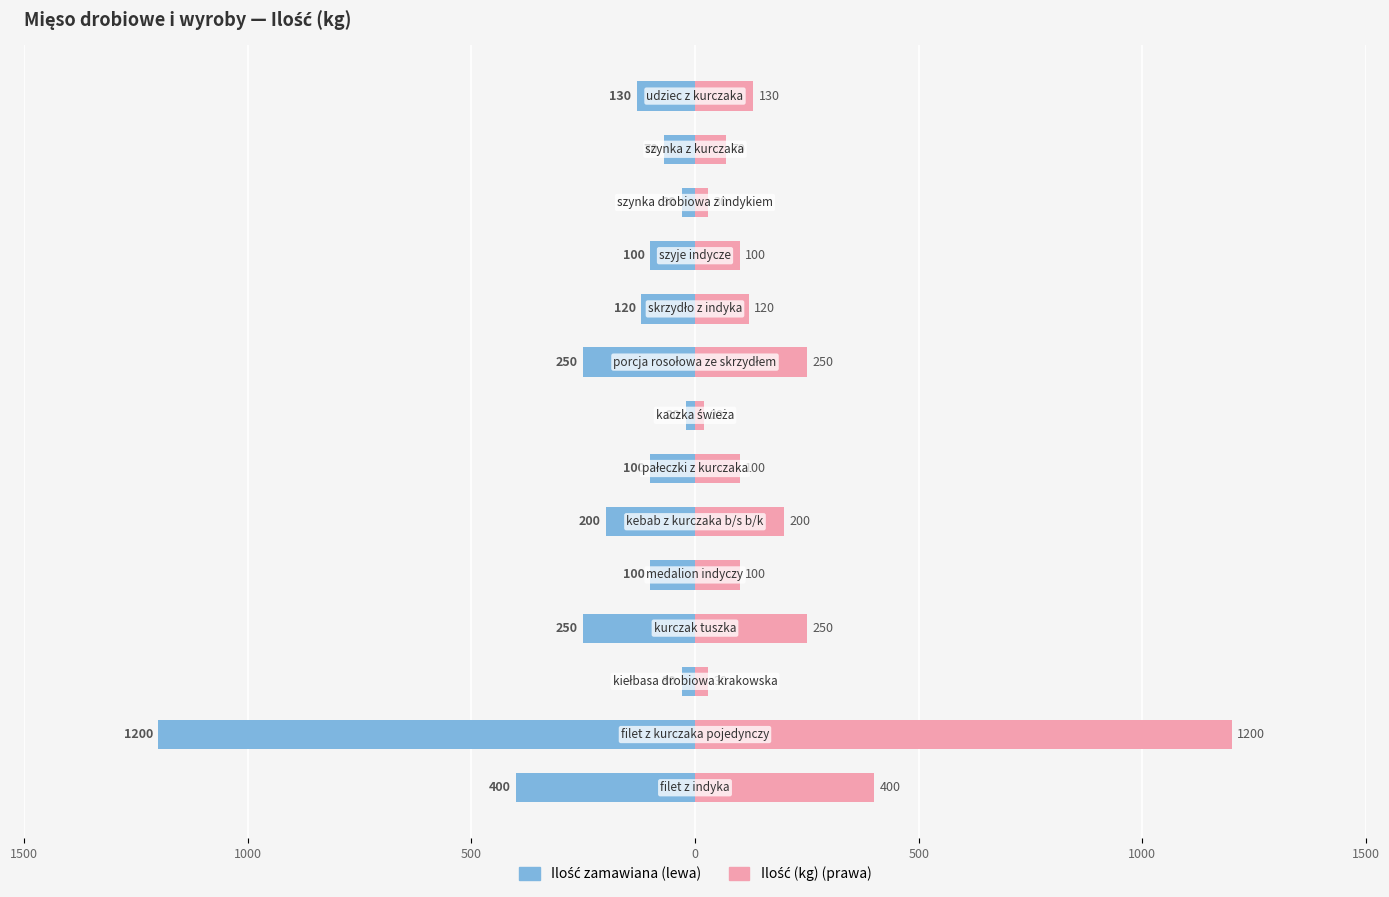

What is the sum of all Ilość zamawiana values?

-3000